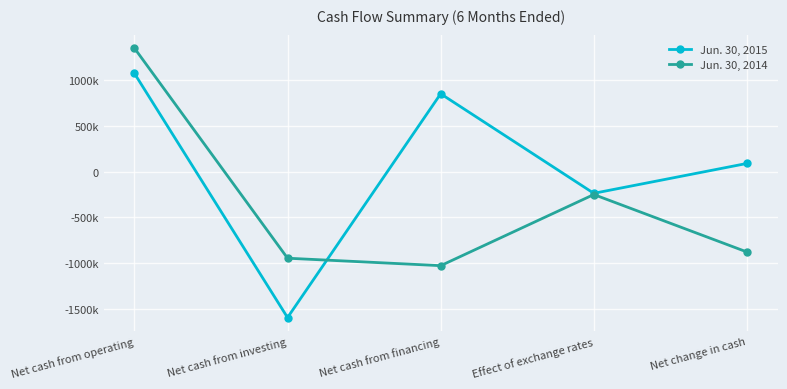

What is the value of the Jun. 30, 2015 point at the 5th from the left?

88304